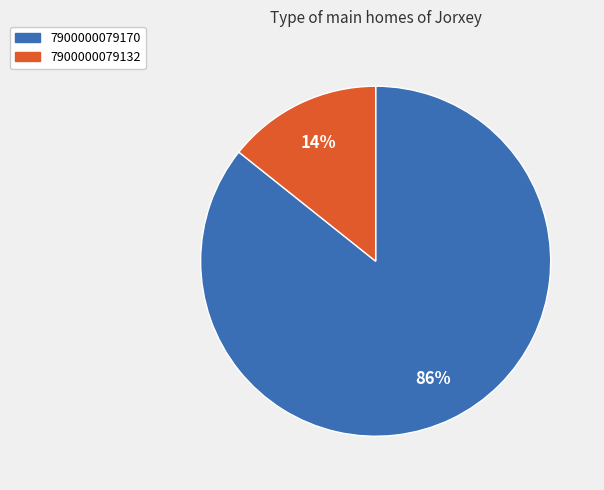

Do 7900000079132 and 7900000079170 together represent more than half of the pie?

Yes